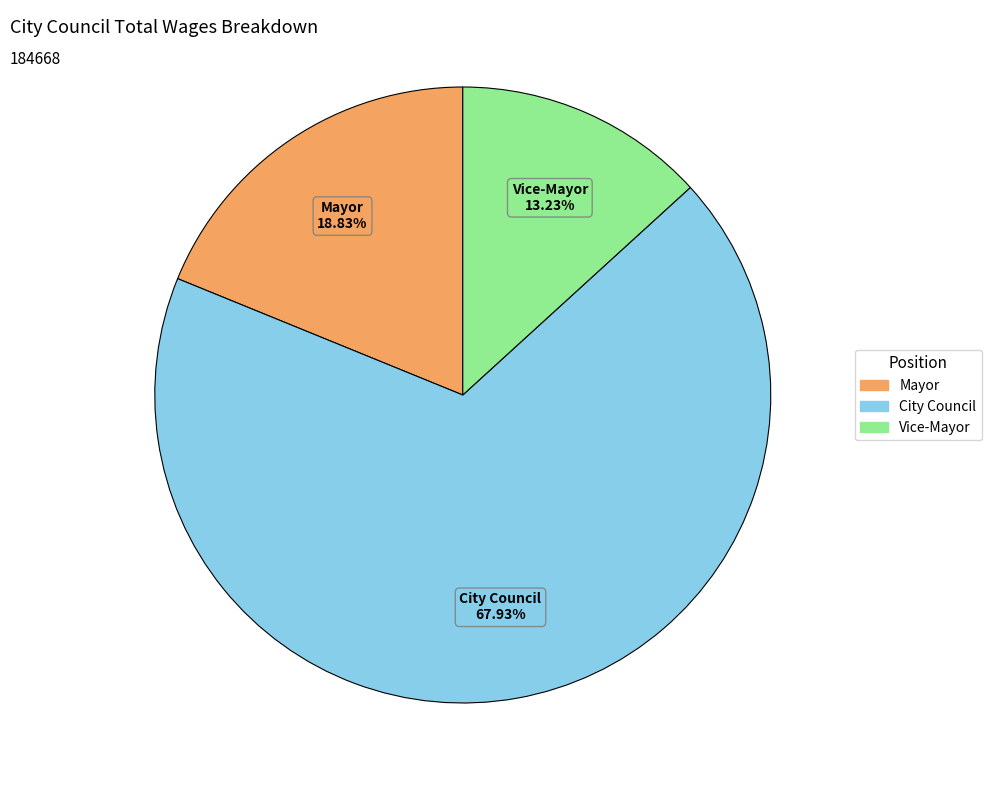

How many segments does this pie chart have?

3